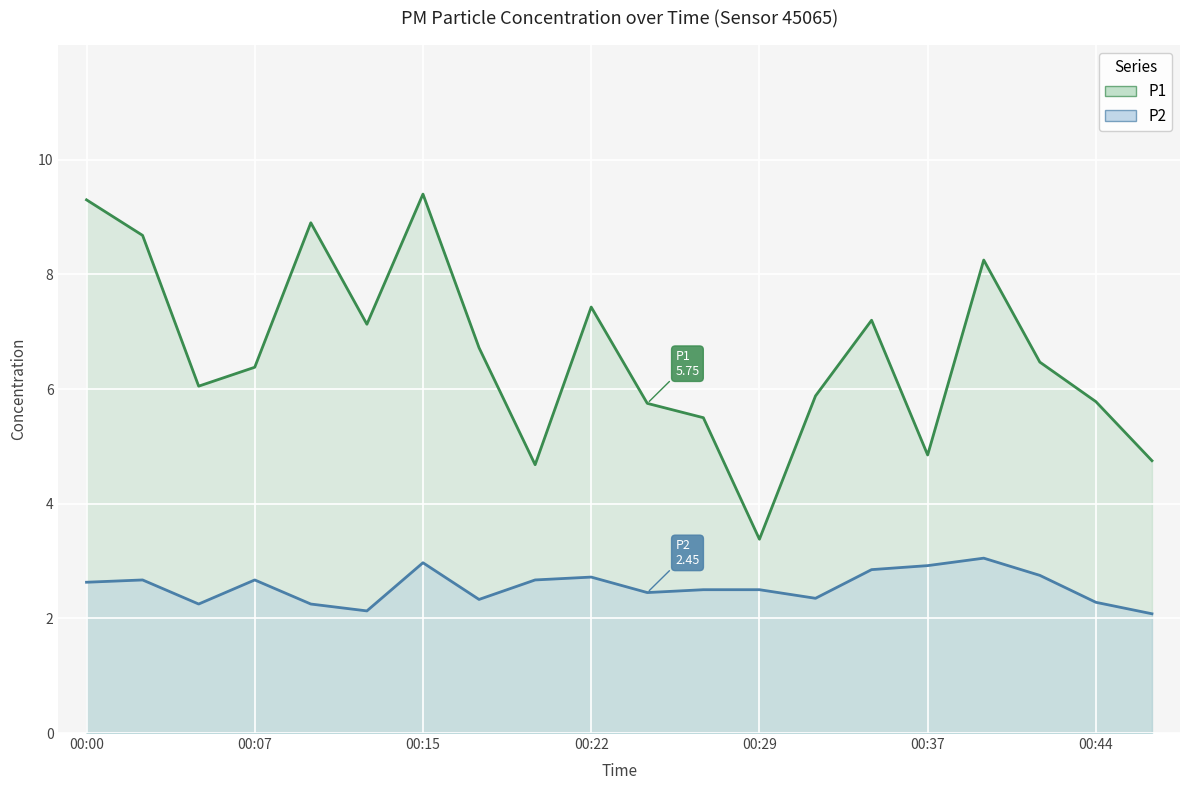

True or false: P2 line and P1 line cross at least once.

False